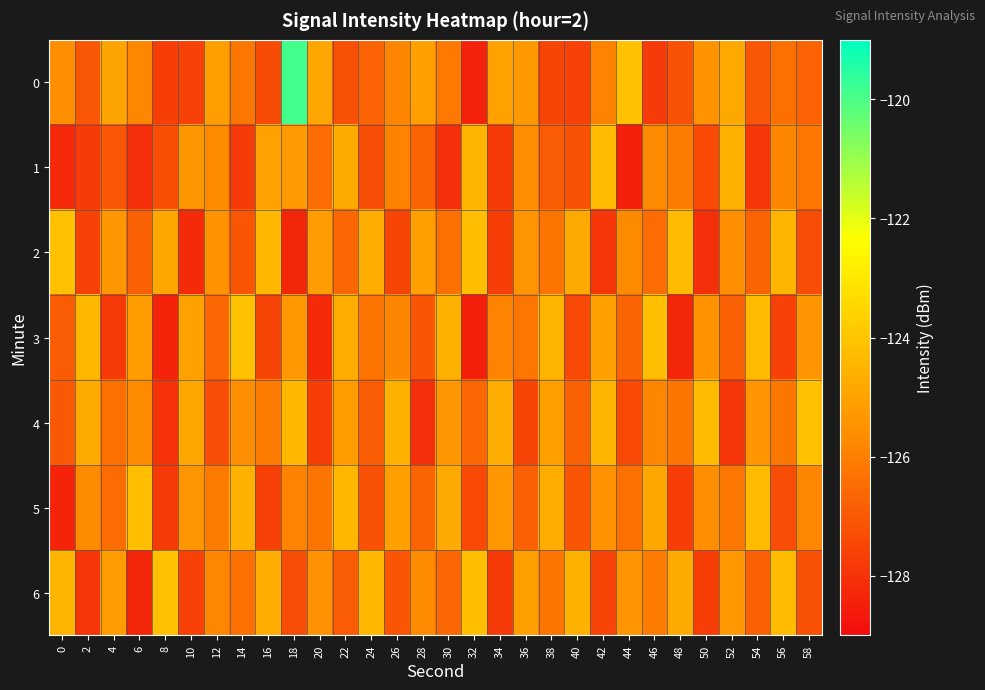

Rank the series by their maximum value, from lowest to highest.

1, 5, 2, 3, 4, 6, 0